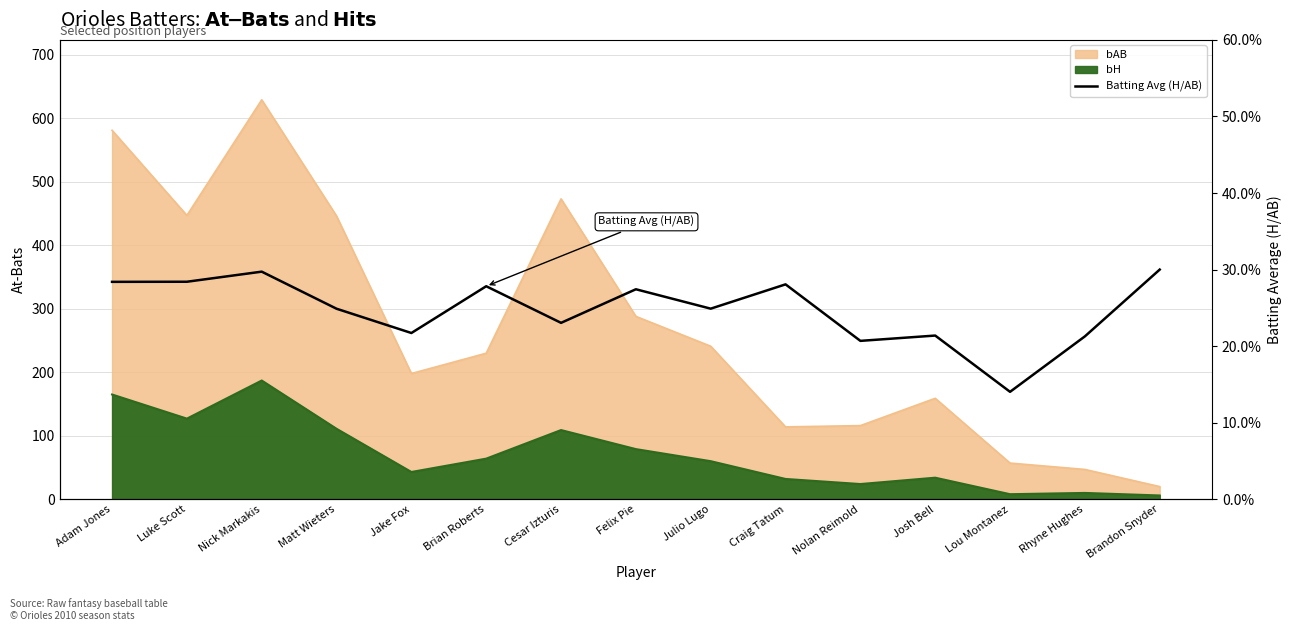

The chart shows a value of 0.4 at Brian Roberts. True or false?

False